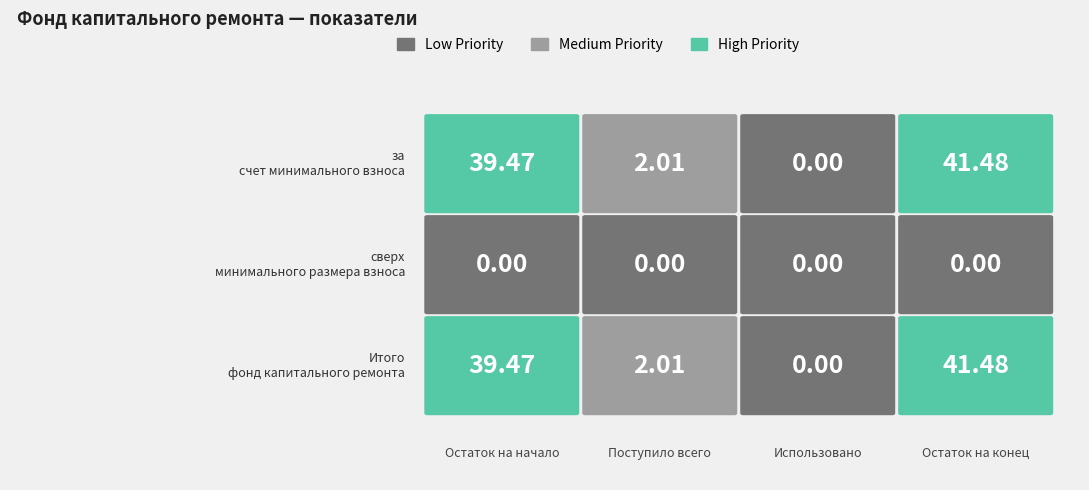

Reading right to left, what are all the values shown in this chart?

за счет минимального взноса: 3=41.5	2=0.0	1=2.0	0=39.5
сверх минимального размера взноса: 3=0.0	2=0.0	1=0.0	0=0.0
Итого фонд капитального ремонта: 3=41.5	2=0.0	1=2.0	0=39.5